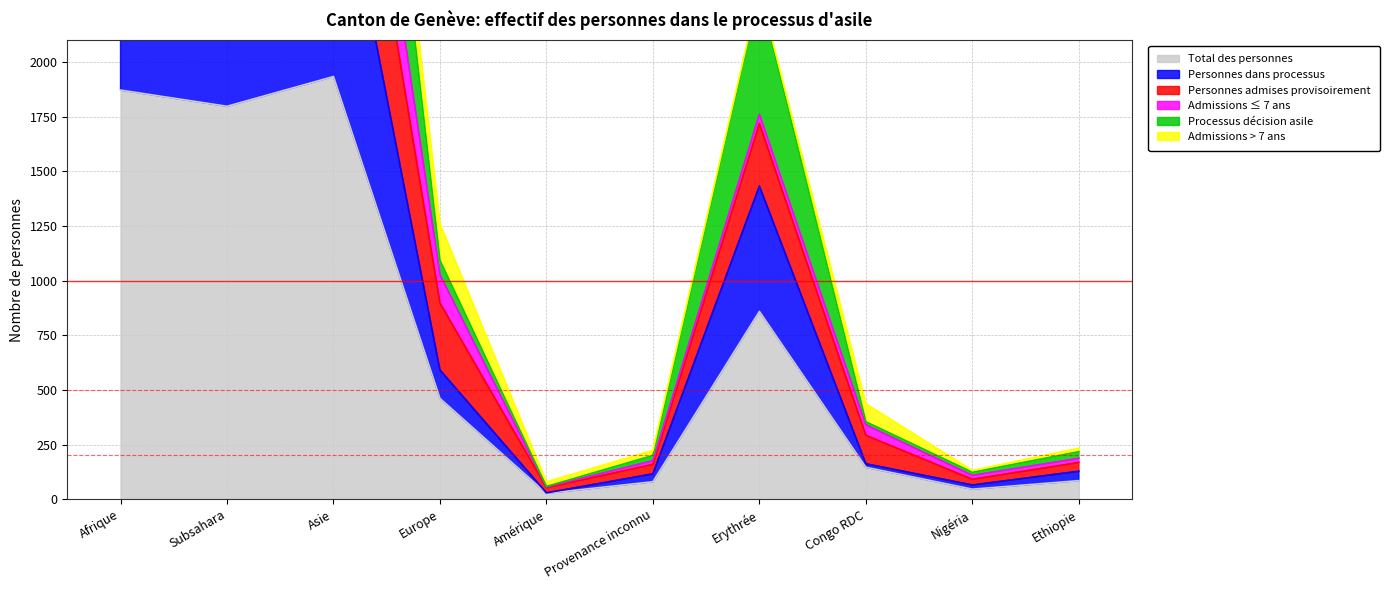

How many values in the Processus décision asile series exceed 1092?

4